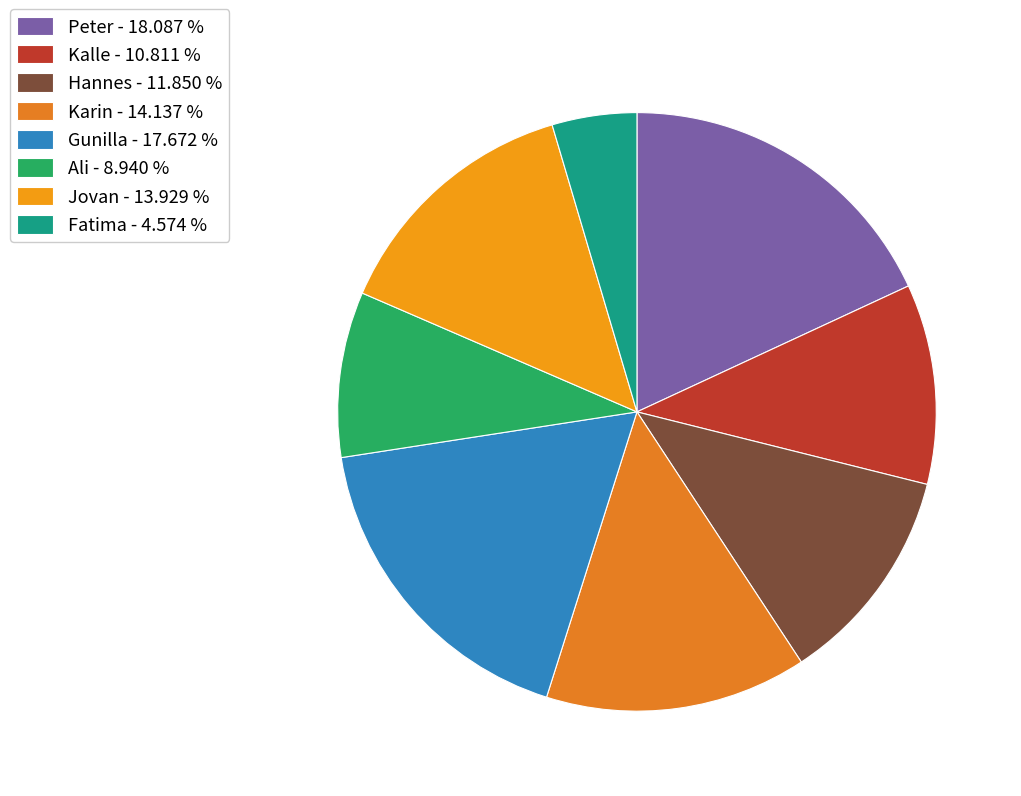

Does Gunilla represent more than half of the total?

No